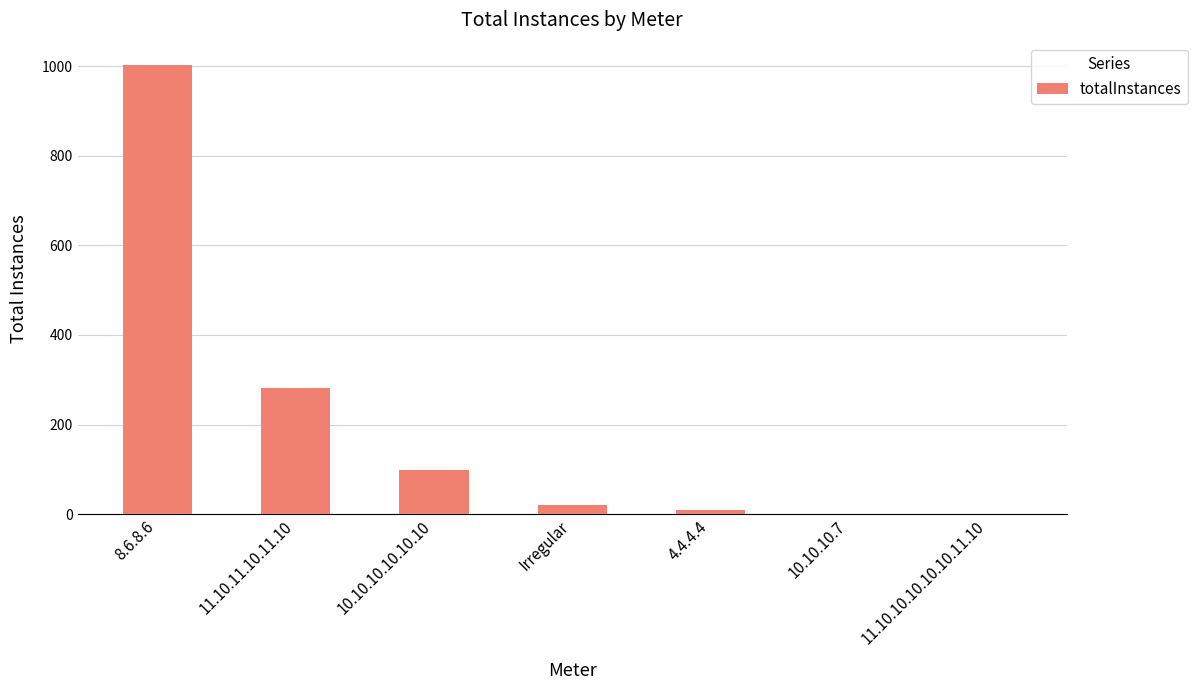

What is the maximum value shown in the chart?

1003